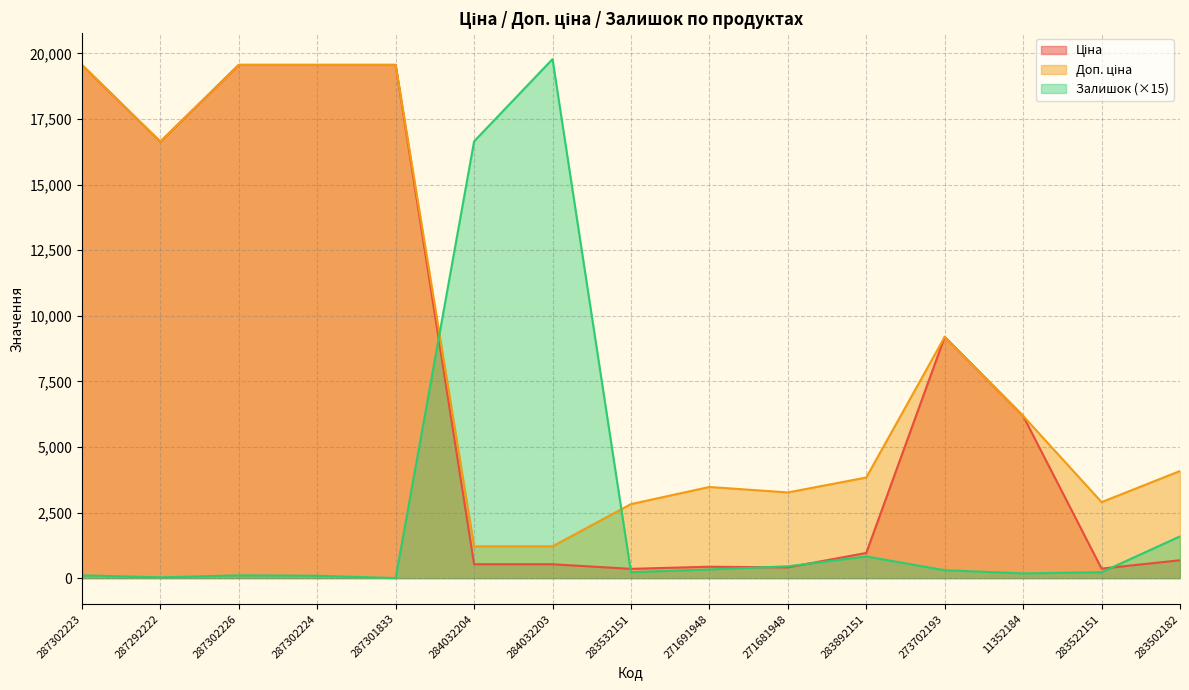

Which series changed the most between 284032203 and 271691948?

Залишок (×15)